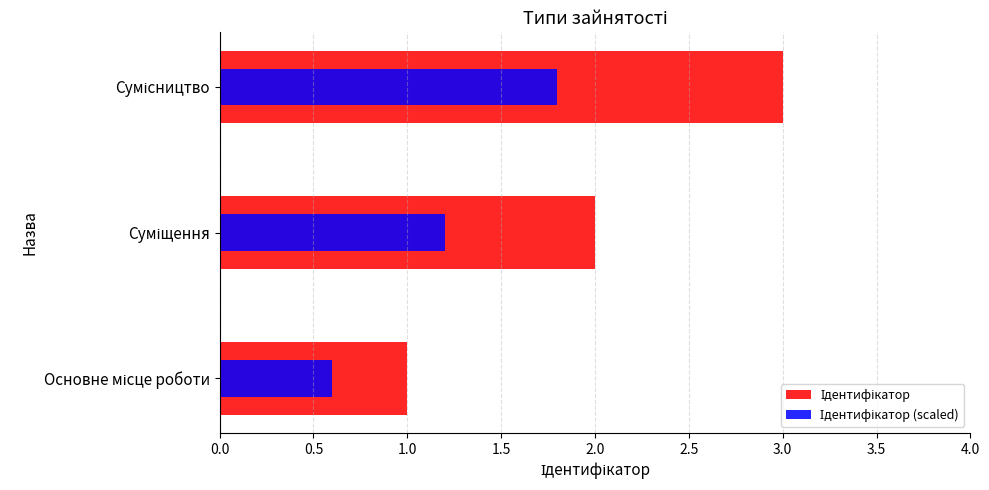

What are all the series names shown in the legend?

Ідентифікатор, Ідентифікатор (scaled)